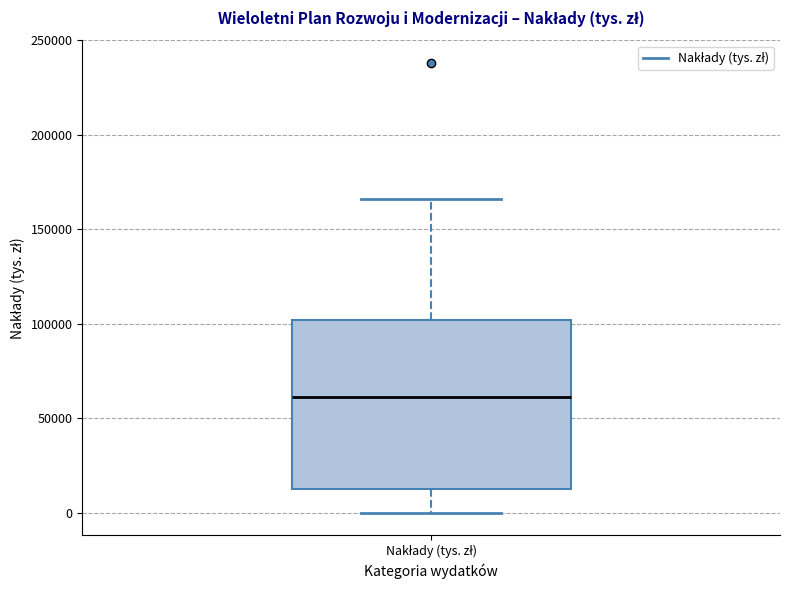

Where is the upper edge of the box for Nakłady (tys. zł) on the y-axis? The values are not printed on the chart, so give them approximately, as read against the axis.

100000